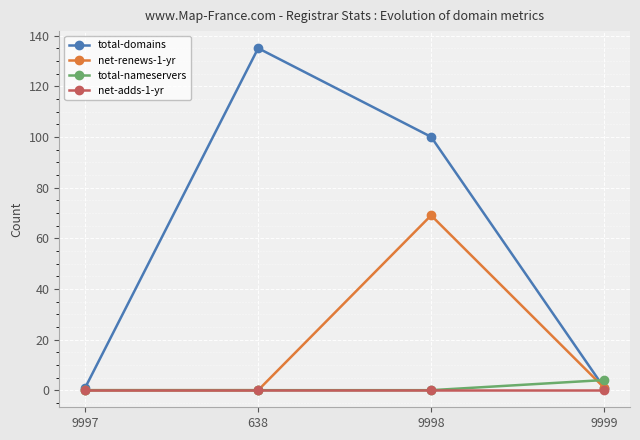

The value of net-renews-1-yr at 9997 is 0. True or false?

True